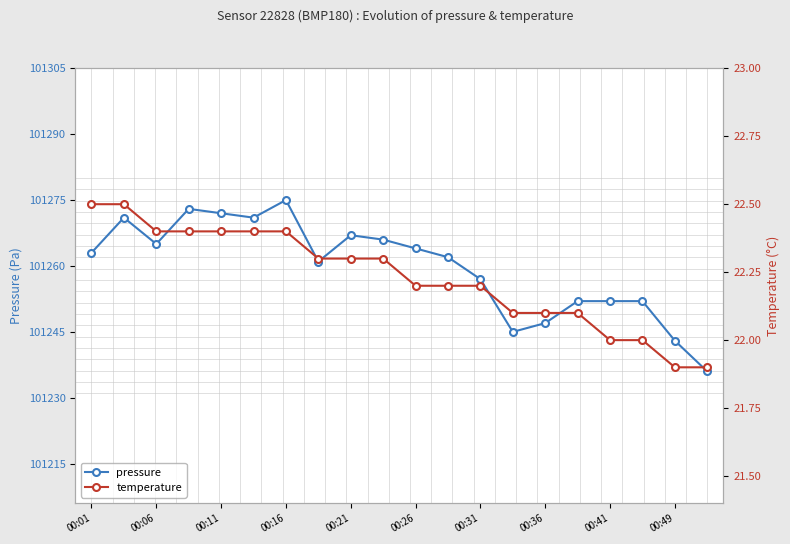

How many lines are shown in the chart?

2